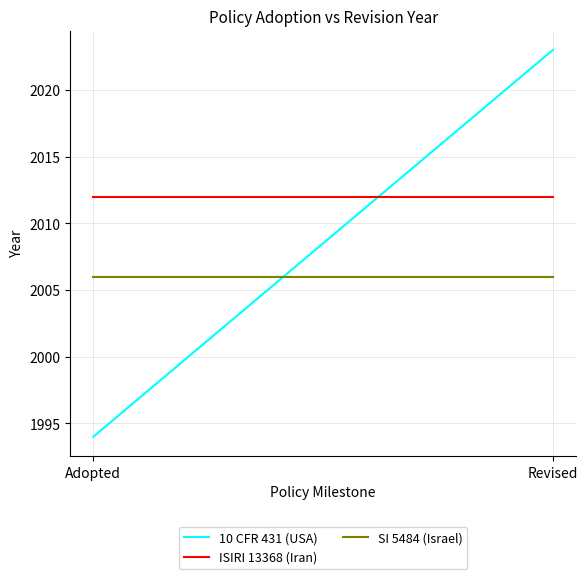

What is the total value across all series at Adopted?

6012